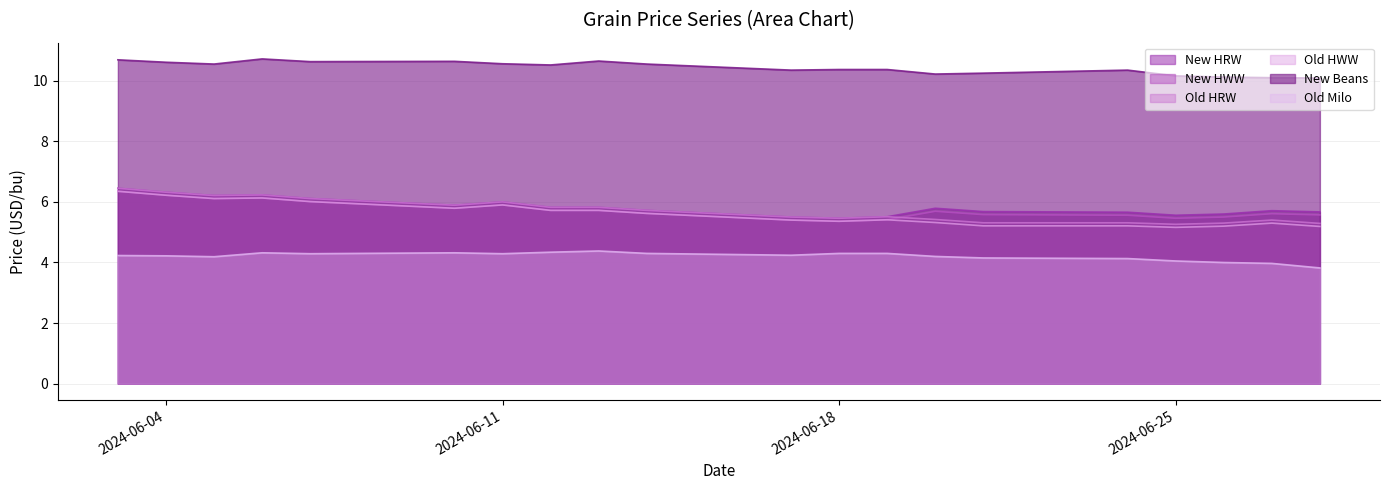

The value of New HRW at 2024-06-03 is 6.5. True or false?

True